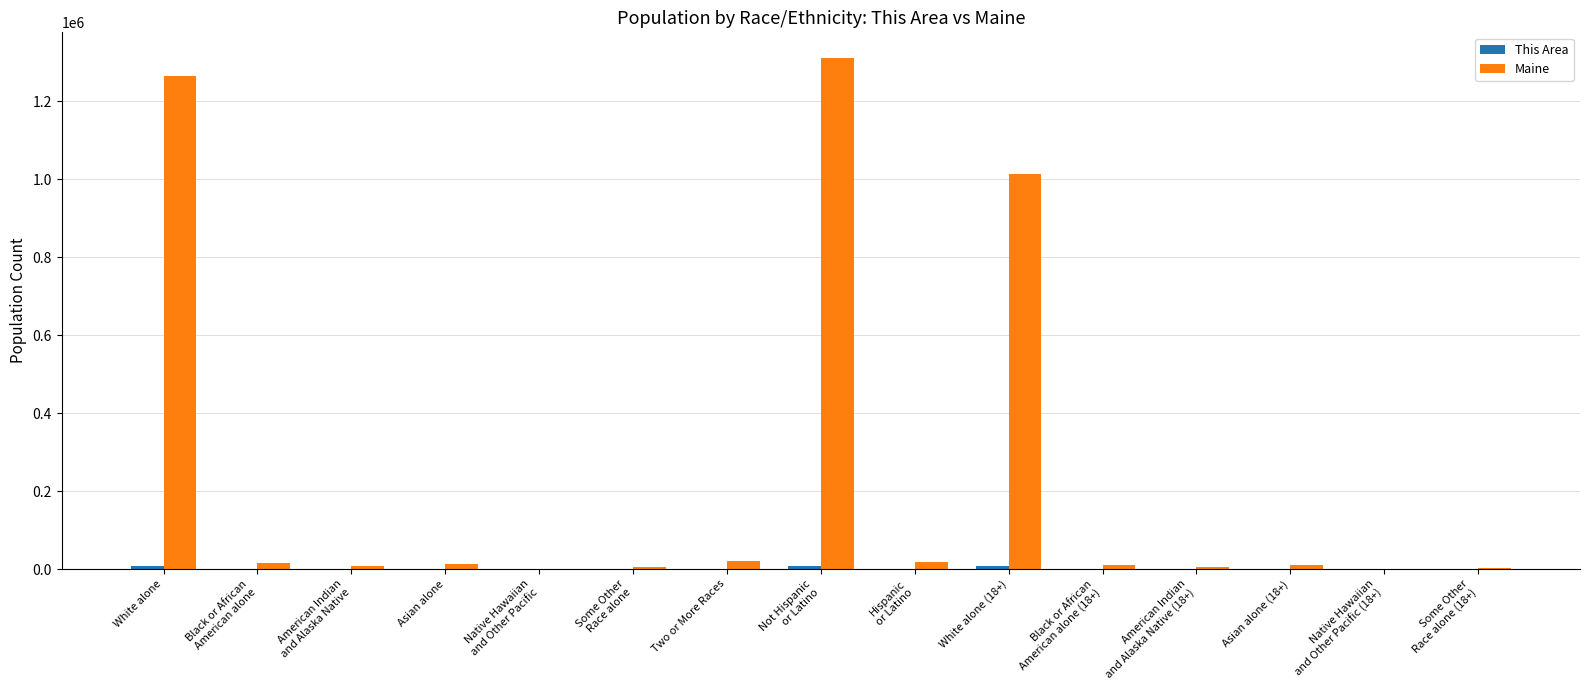

Where is Maine nearest to the value 655838?

White alone (18+)